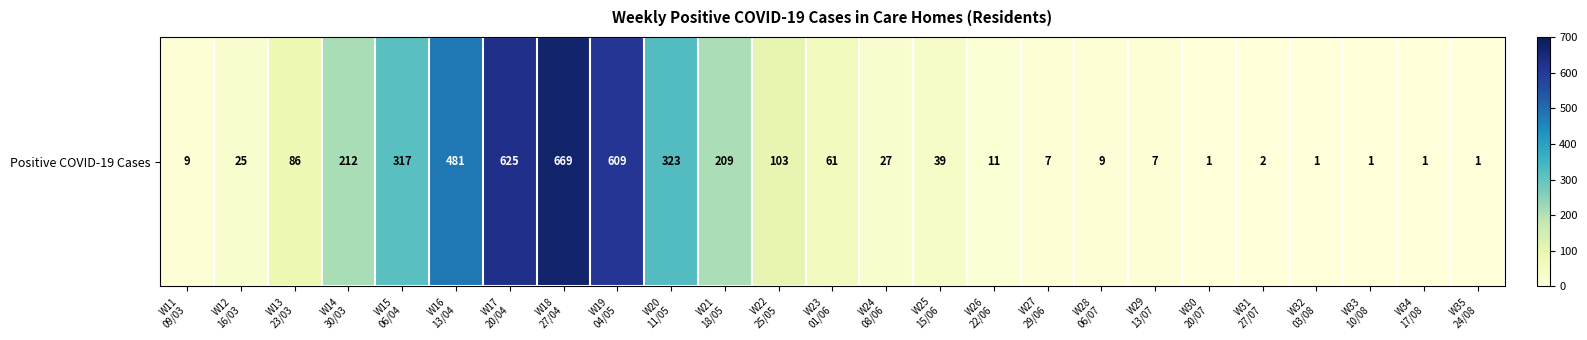

How many series are shown in this chart?

1